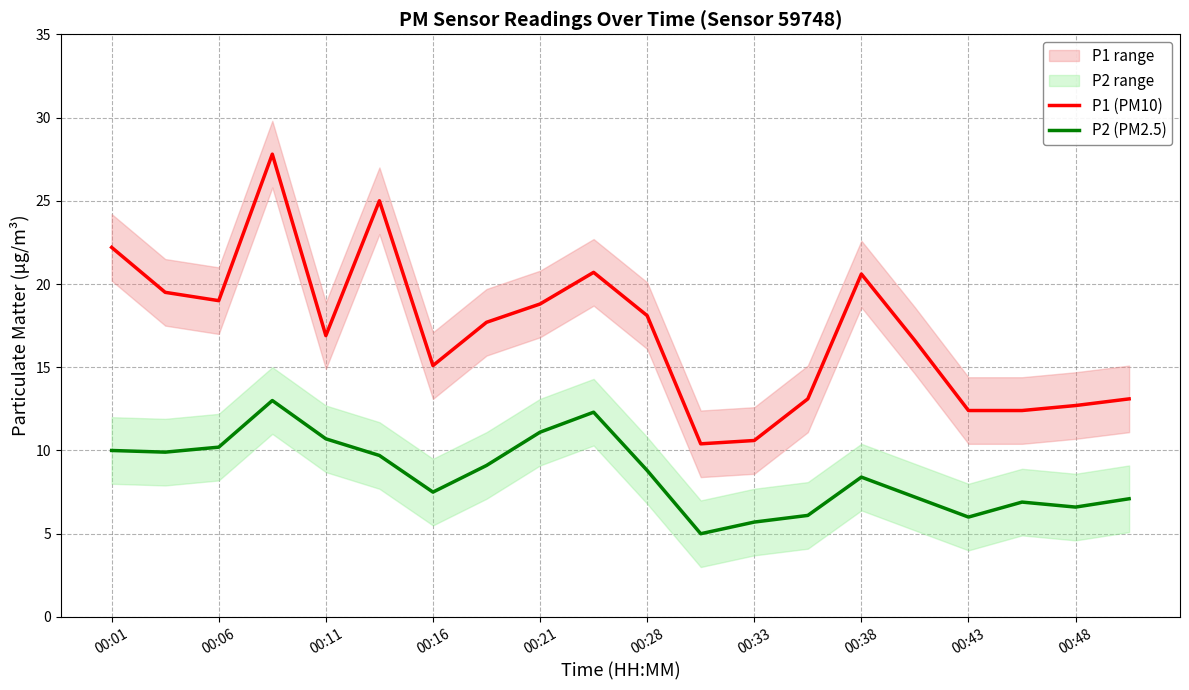

Rank the series by their average value, from lowest to highest.

P2 (PM2.5), P1 (PM10)